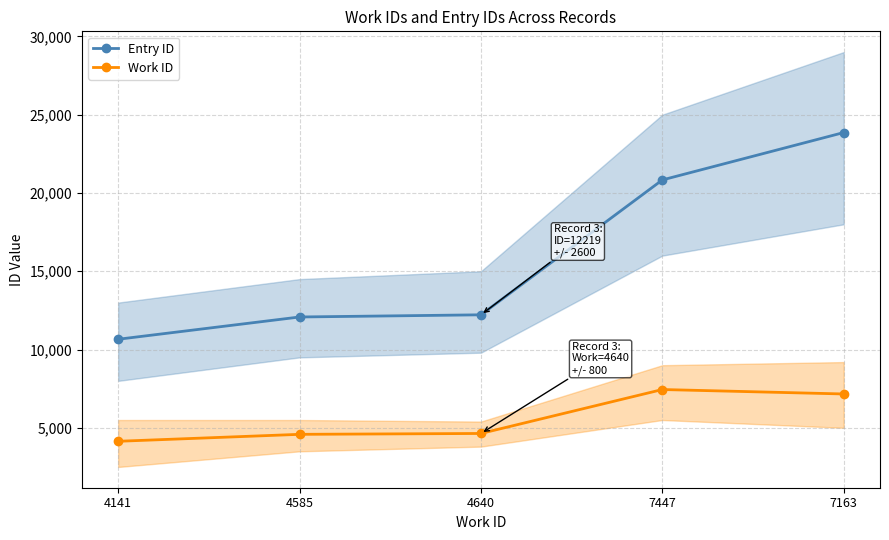

The value of Entry ID at 4640 is 8379. True or false?

False